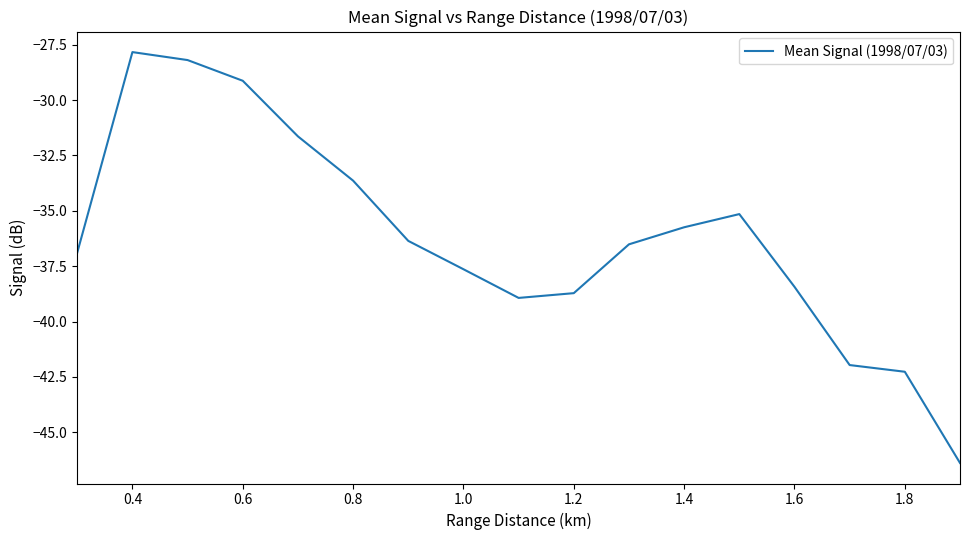

What is the difference between the maximum and minimum values?

18.6